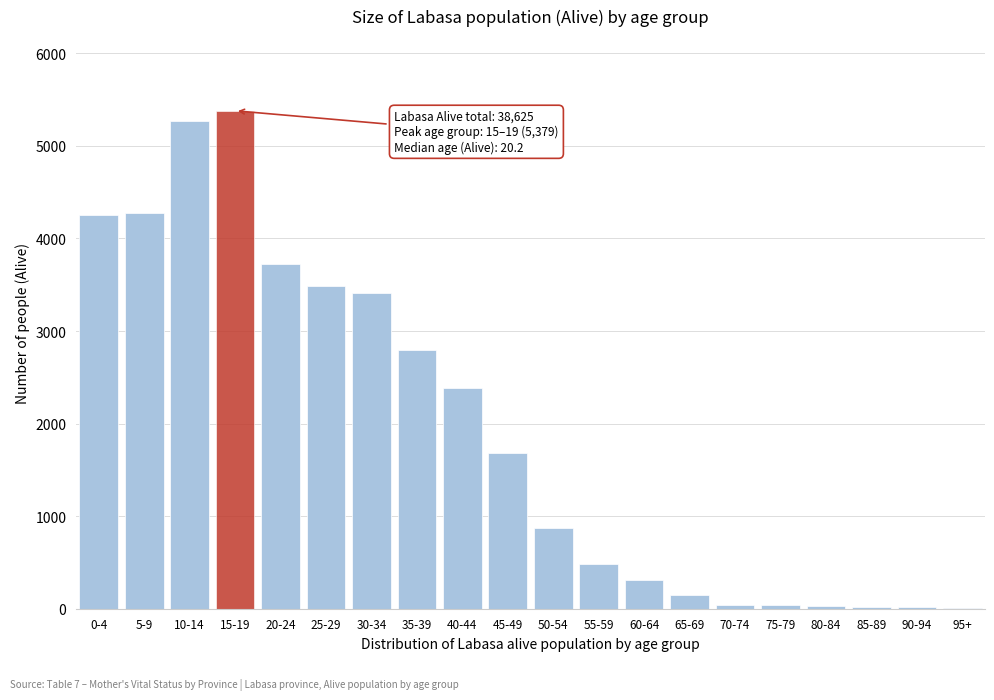

What is the change in value from 55-59 to 60-64?

-174